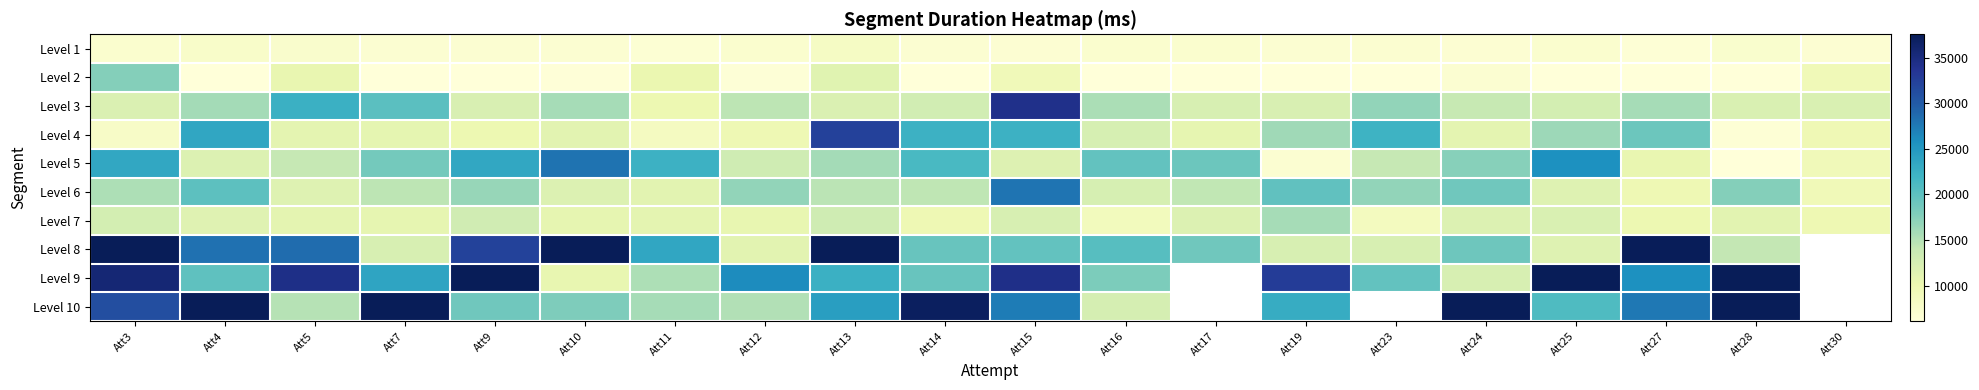

The value of Level 4 at Att23 is 22090.0. True or false?

True